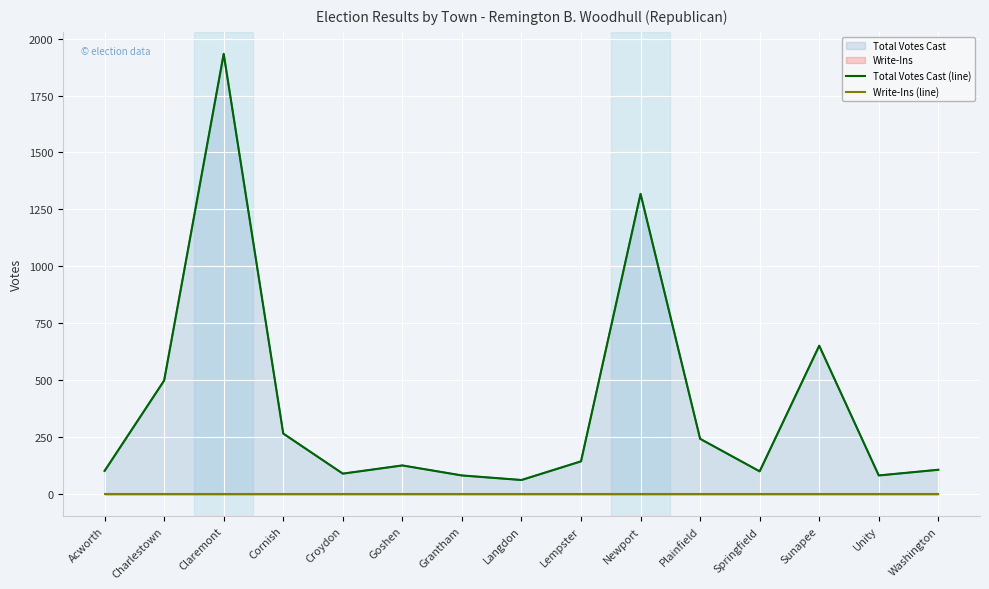

What is the total value across all series at Grantham?

81